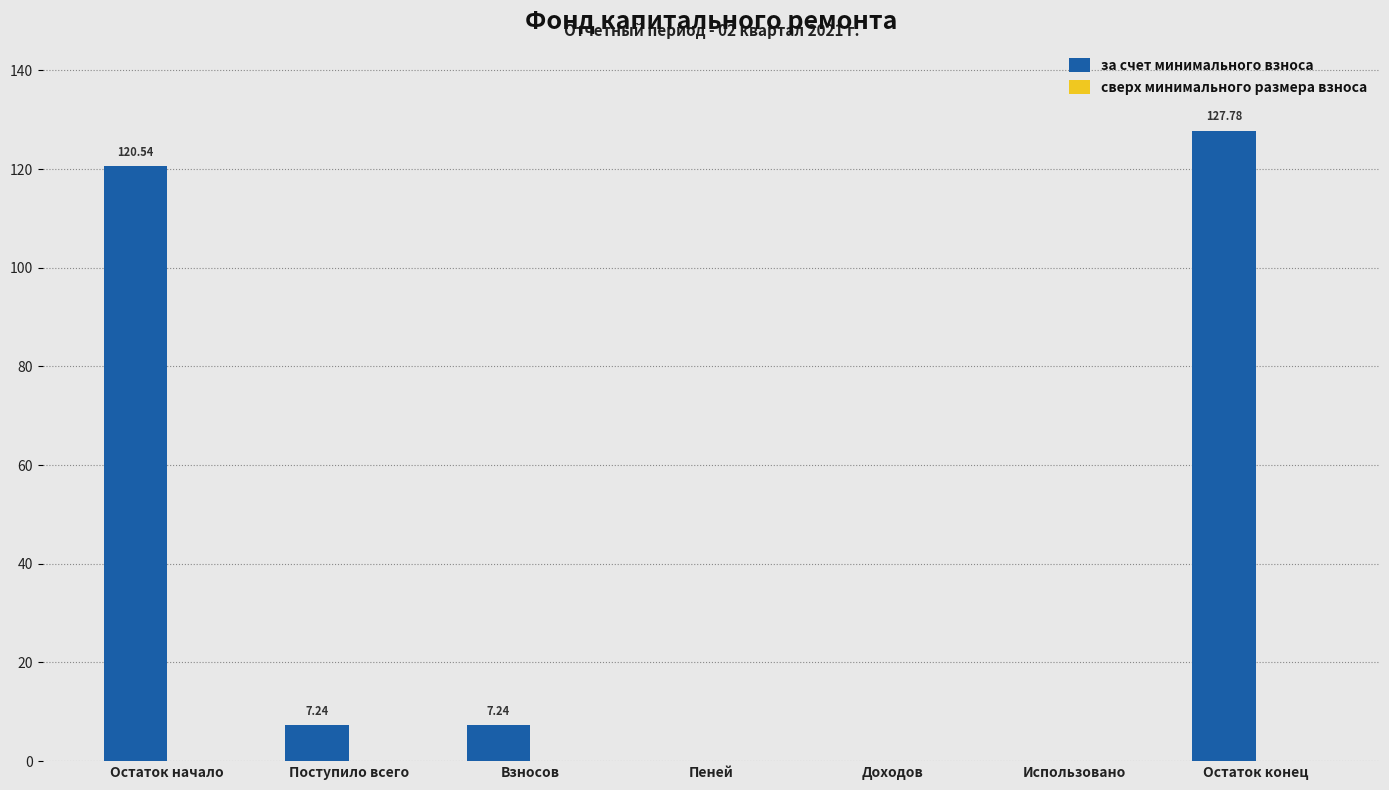

Count the number of data series in this chart.

1